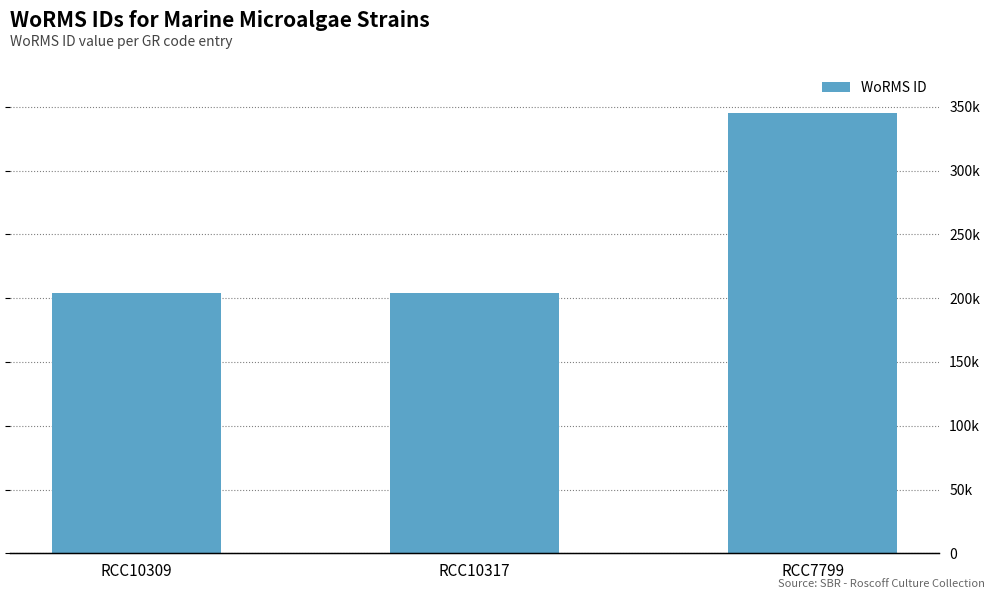

What is the value of the 3rd bar from the left?

345462